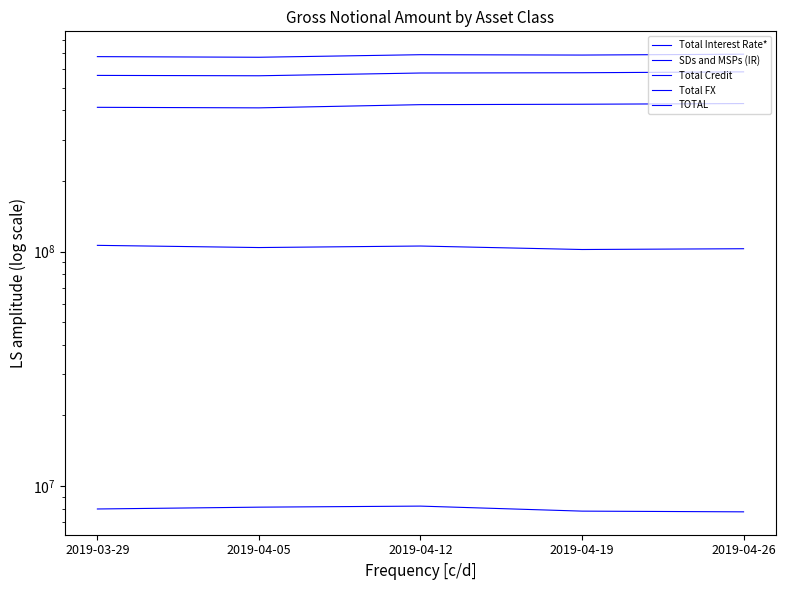

Which series changed the most between 2019-03-29 and 2019-04-12?

Total Interest Rate*